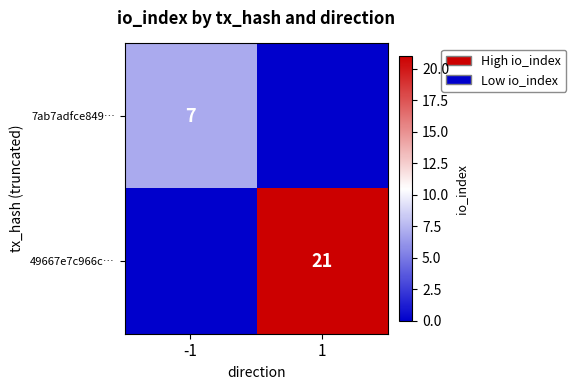

Which series has the widest spread of values?

49667e7c966c…